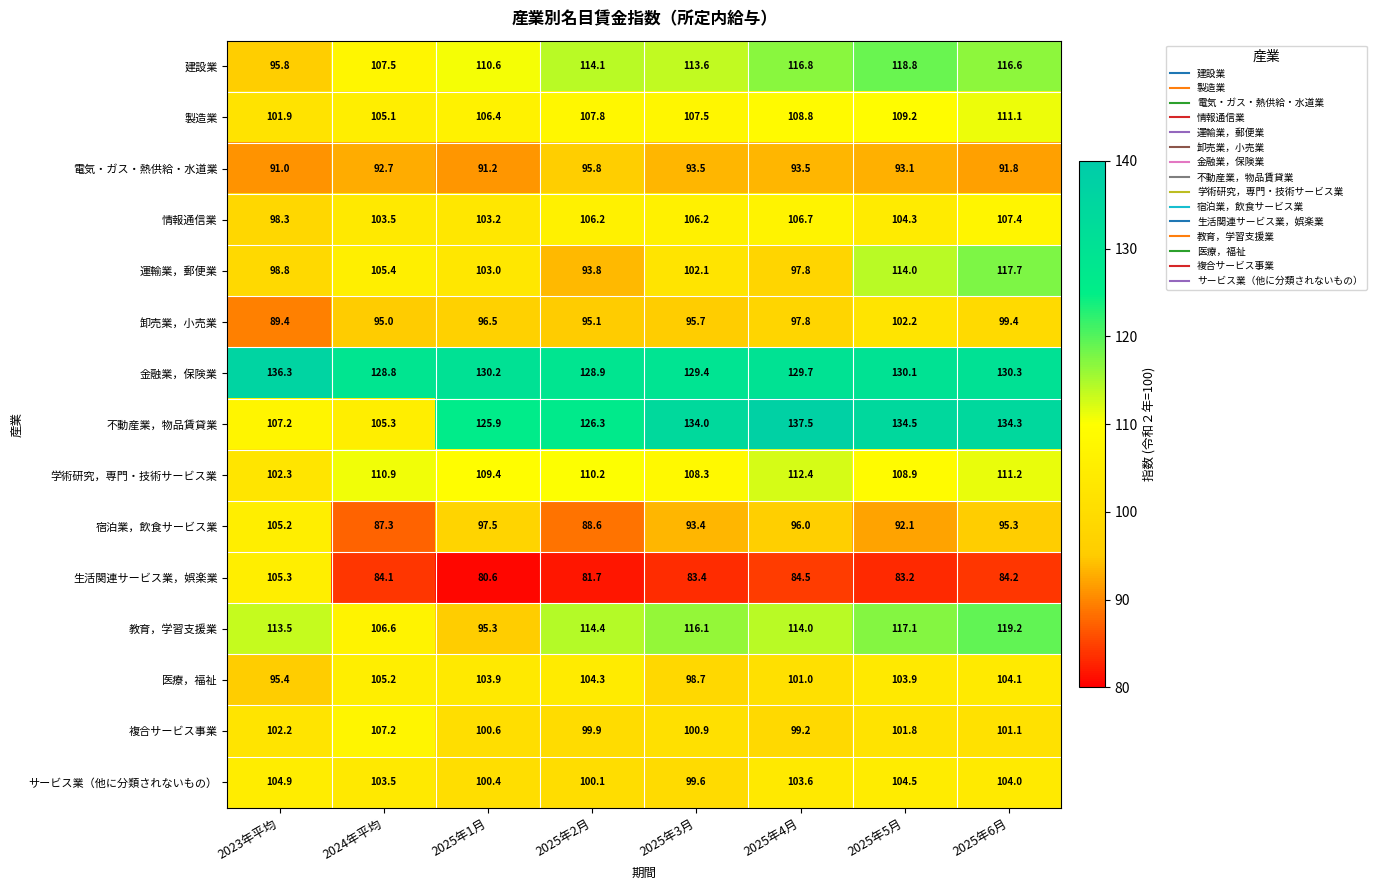

Count the number of data series in this chart.

15